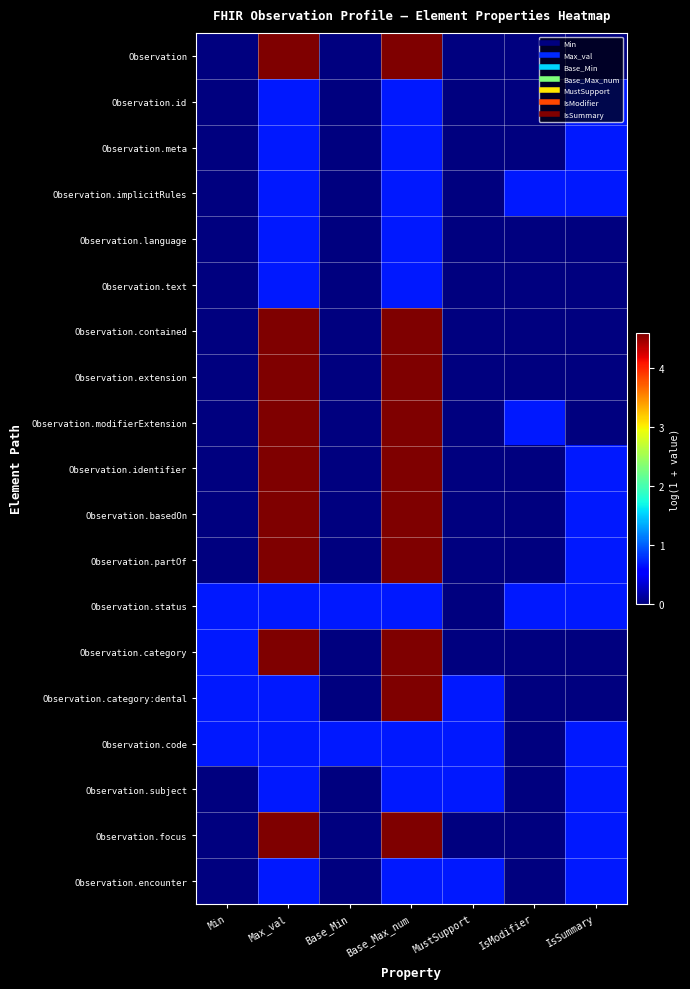

Which series has the largest range (max minus min)?

Observation